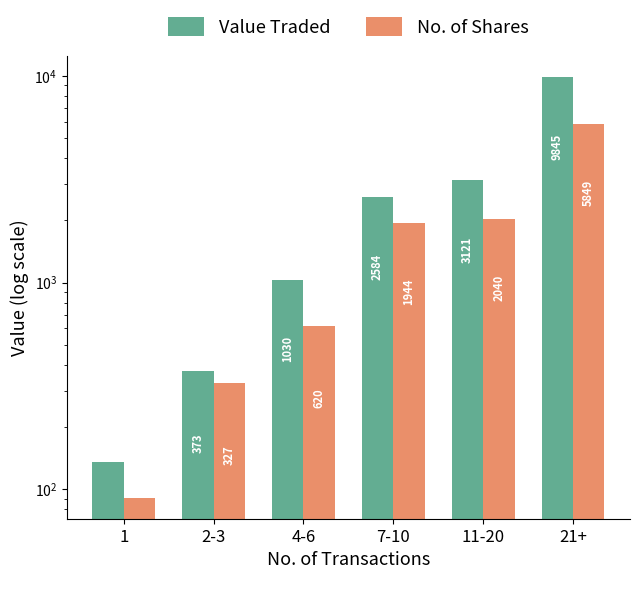

How many categories are shown in the chart?

6